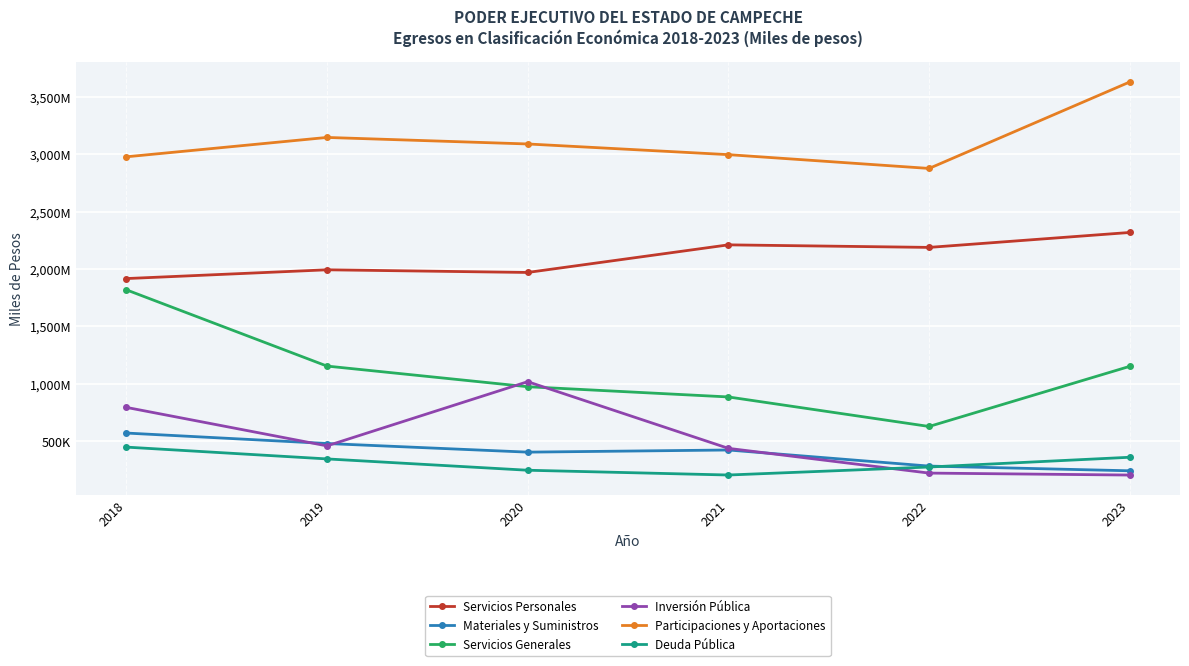

Which series ends up on top after the final intersection of Inversión Pública and Materiales y Suministros?

Materiales y Suministros